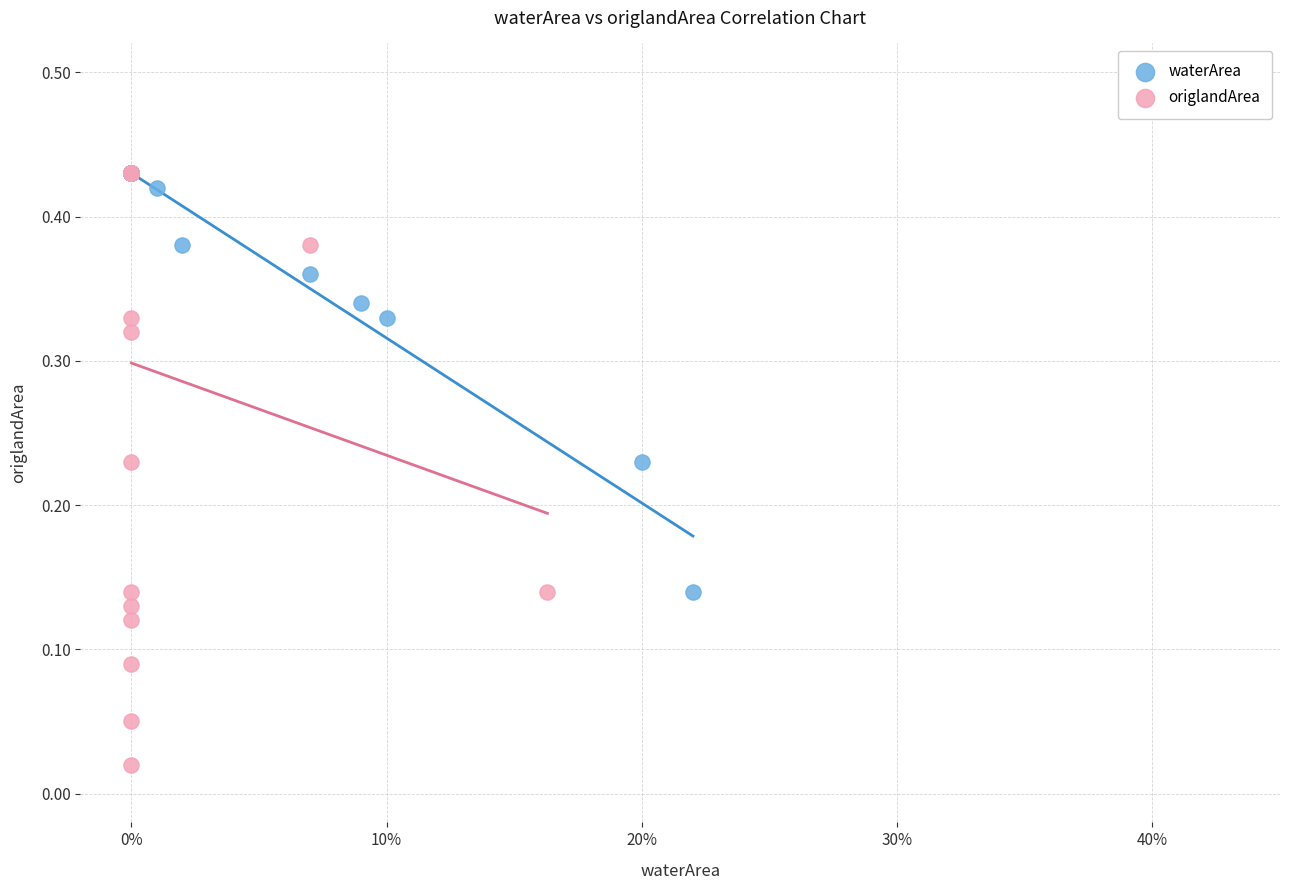

Which series reaches the minimum Y coordinate?

origlandArea